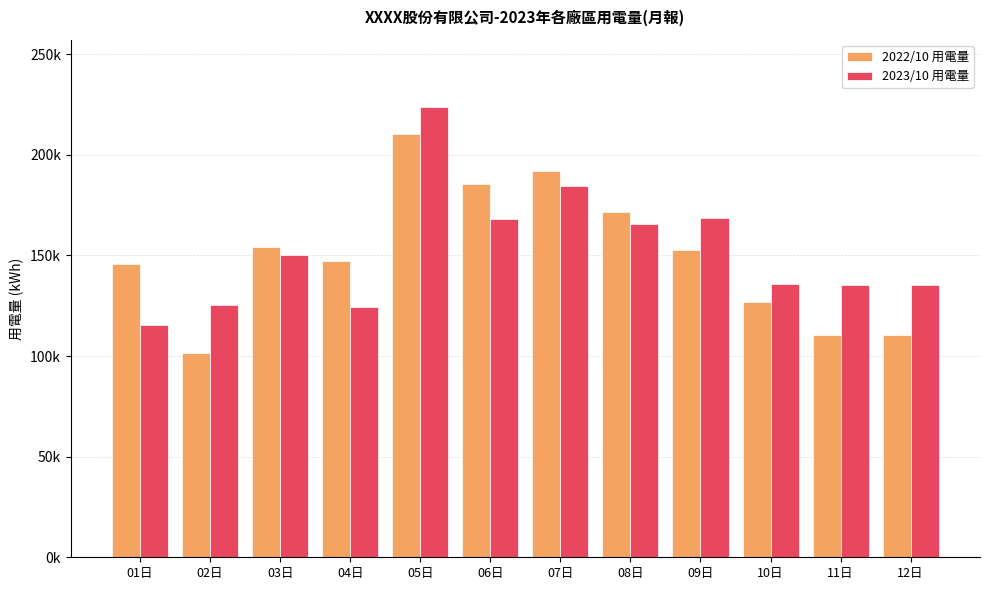

Reading right to left, what are all the values shown in this chart?

2022/10 用電量: 110548.9	110548.9	126978.0	152864.4	171797.0	191718.5	185358.1	210479.7	147259.8	154144.3	101351.5	145560.6
2023/10 用電量: 135247.0	135247.0	135555.0	168541.0	165458.0	184541.0	168240.0	223541.0	124544.0	150055.3	125315.0	115521.0